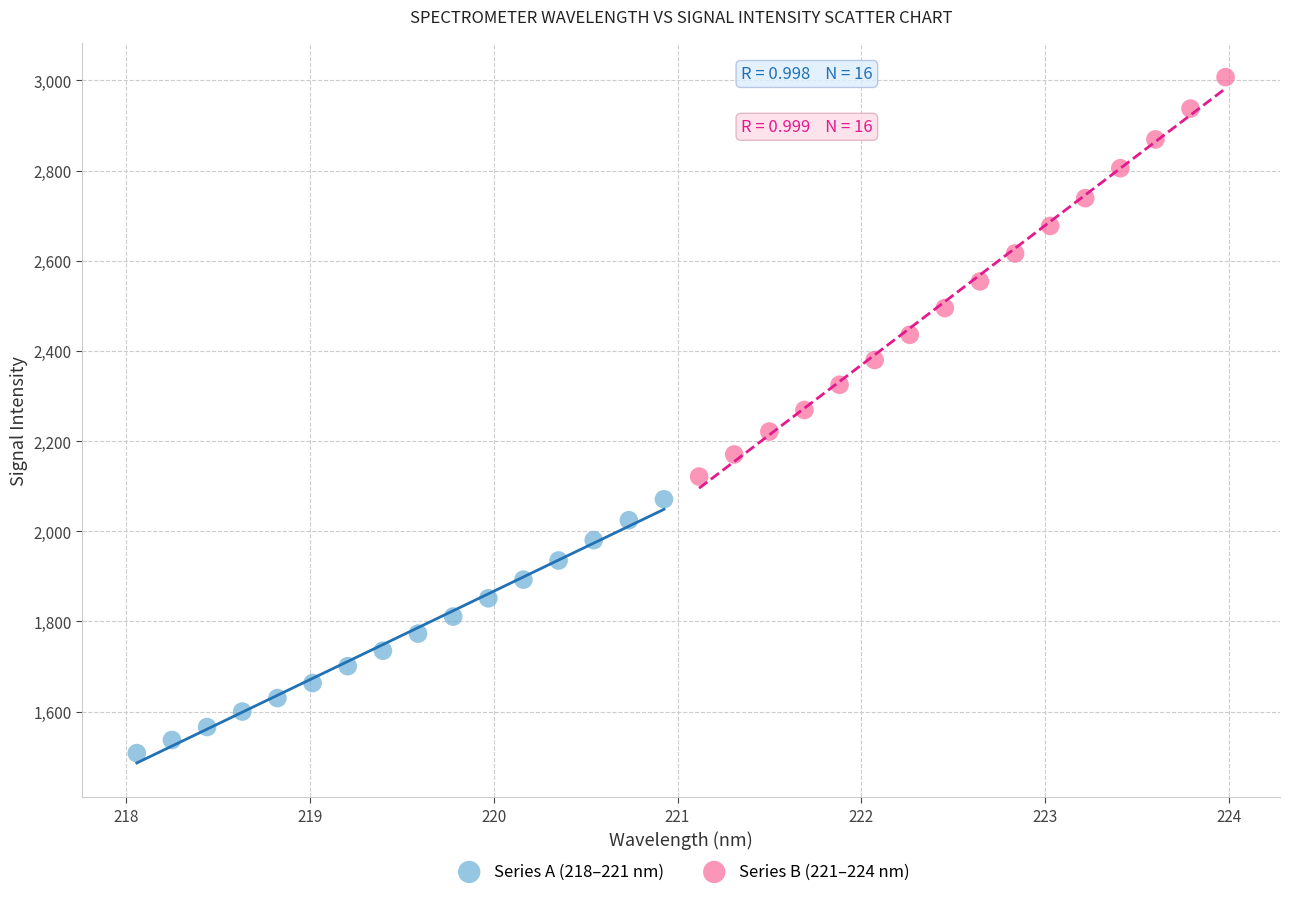

Which series contains the lowest Y value?

Series A (218–221 nm)